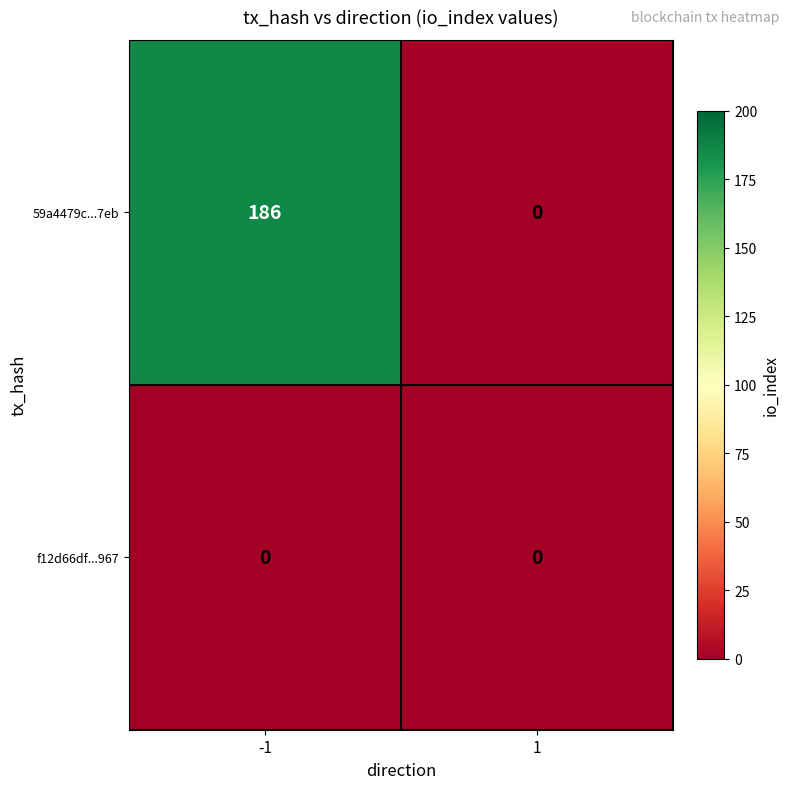

What is the sum of the 59a4479c...7eb values at -1 and 1?

186